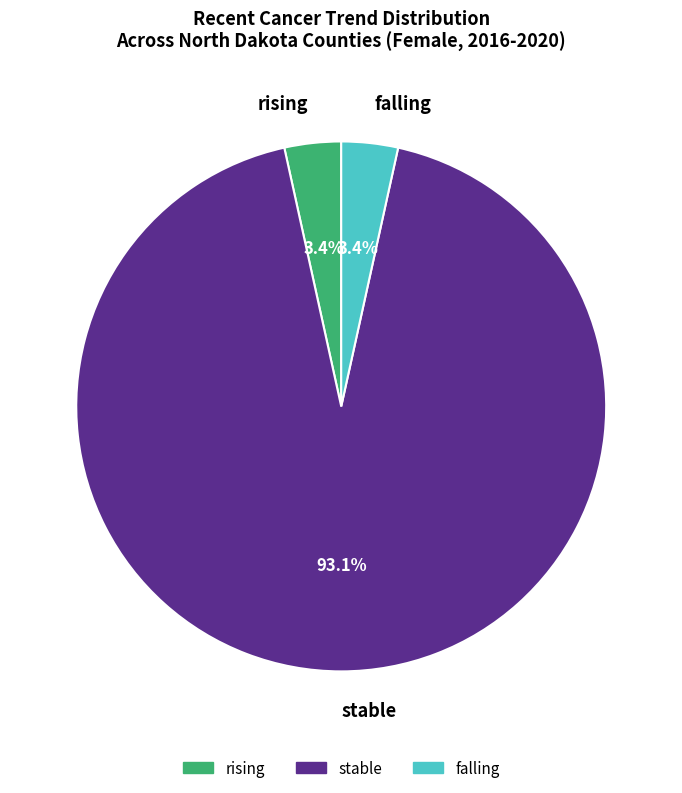

What is the largest slice in the pie chart?

stable